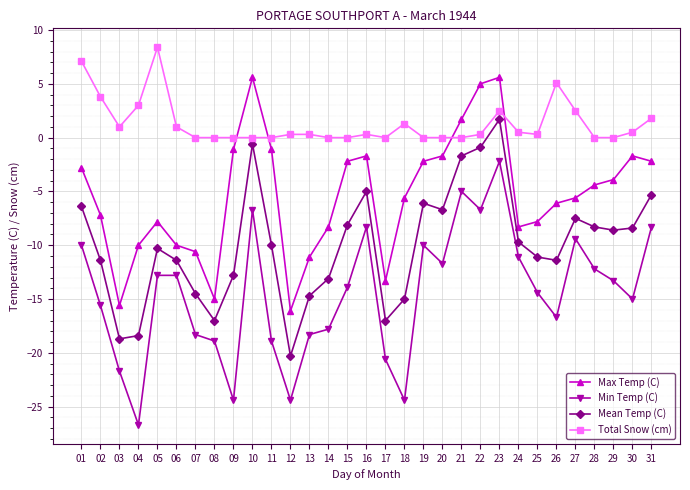

At which category is the sum across all series the highest?

23